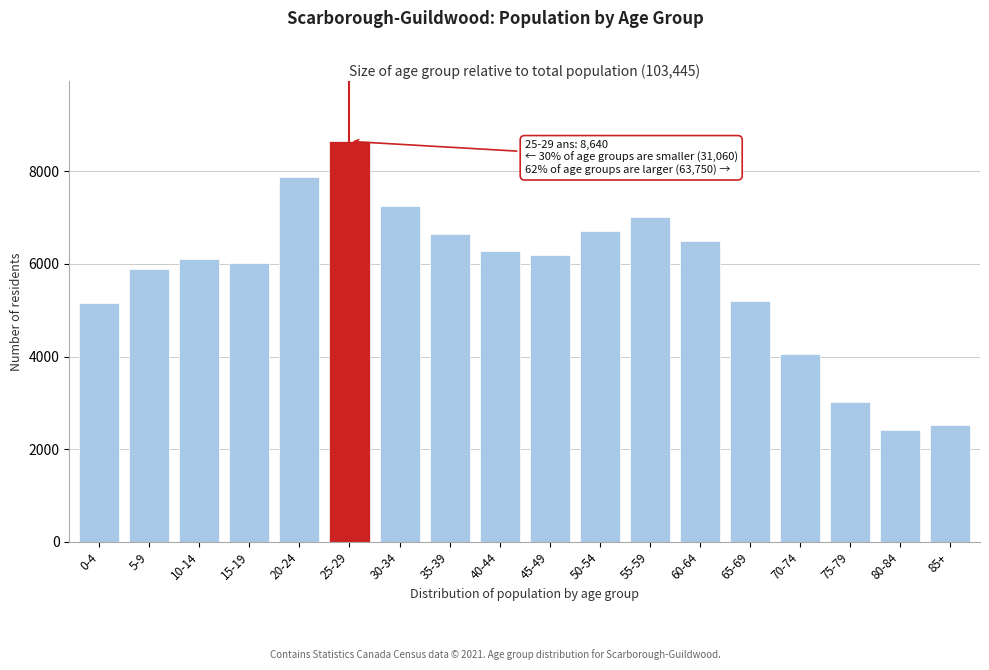

Reading left to right, what are all the values shown in this chart?

0-4=5150	5-9=5895	10-14=6110	15-19=6025	20-24=7880	25-29=8640	30-34=7250	35-39=6645	40-44=6275	45-49=6190	50-54=6700	55-59=7005	60-64=6490	65-69=5190	70-74=4045	75-79=3015	80-84=2425	85+=2520